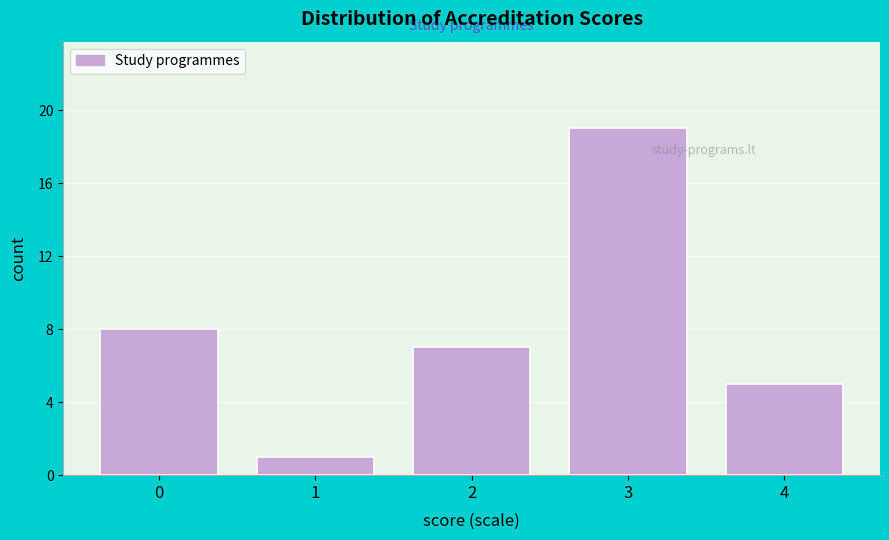

Reading left to right, extract all data points from this chart.

0=8	1=1	2=7	3=19	4=5